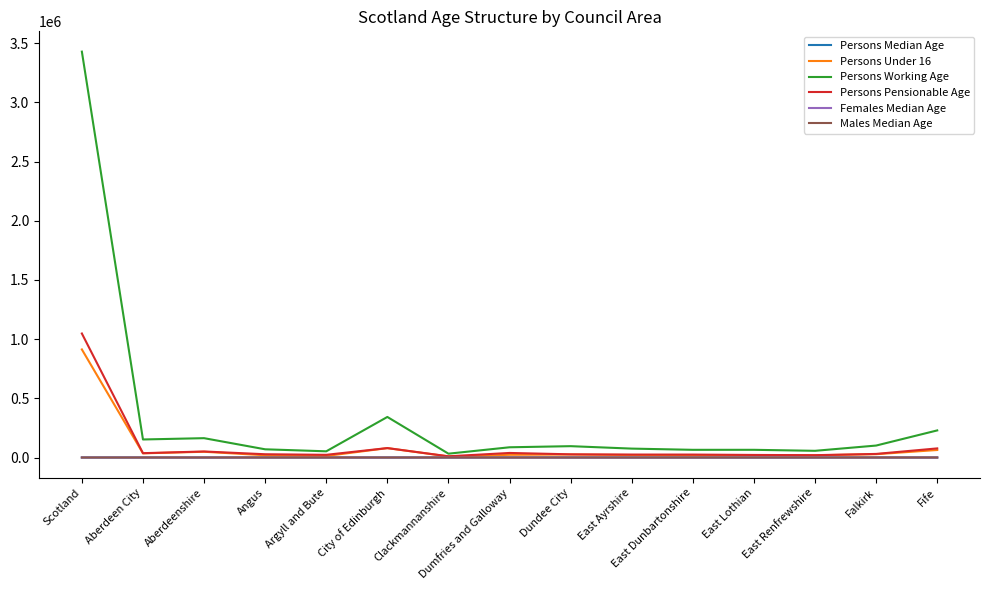

Which category has the highest value across all series?

Scotland